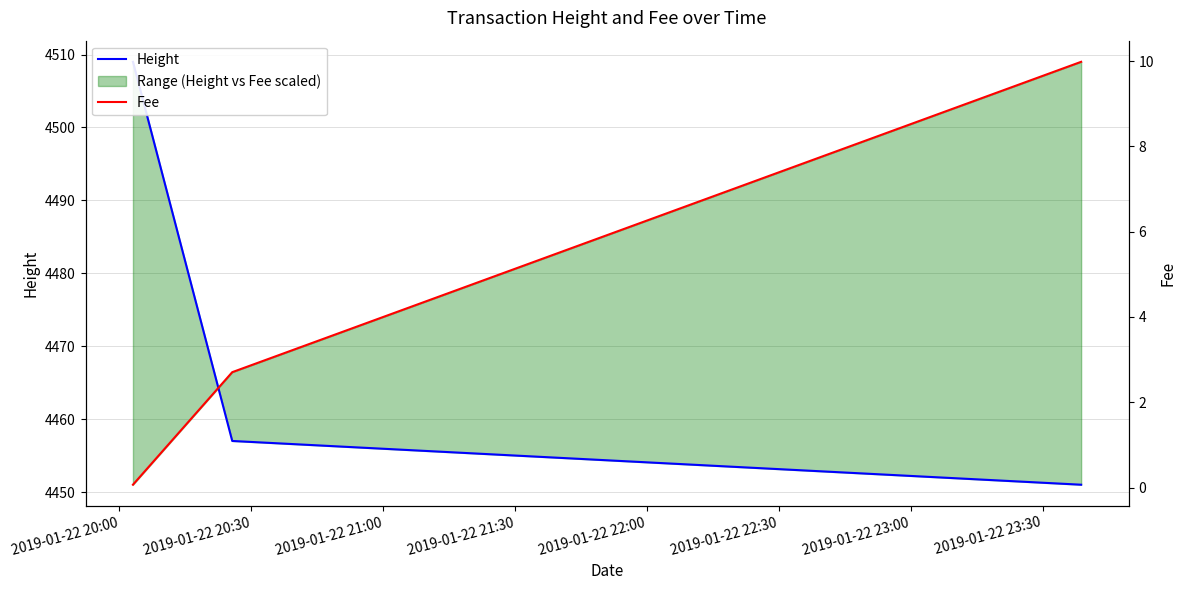

What is the difference between the maximum and minimum values in the Fee series?

9.9